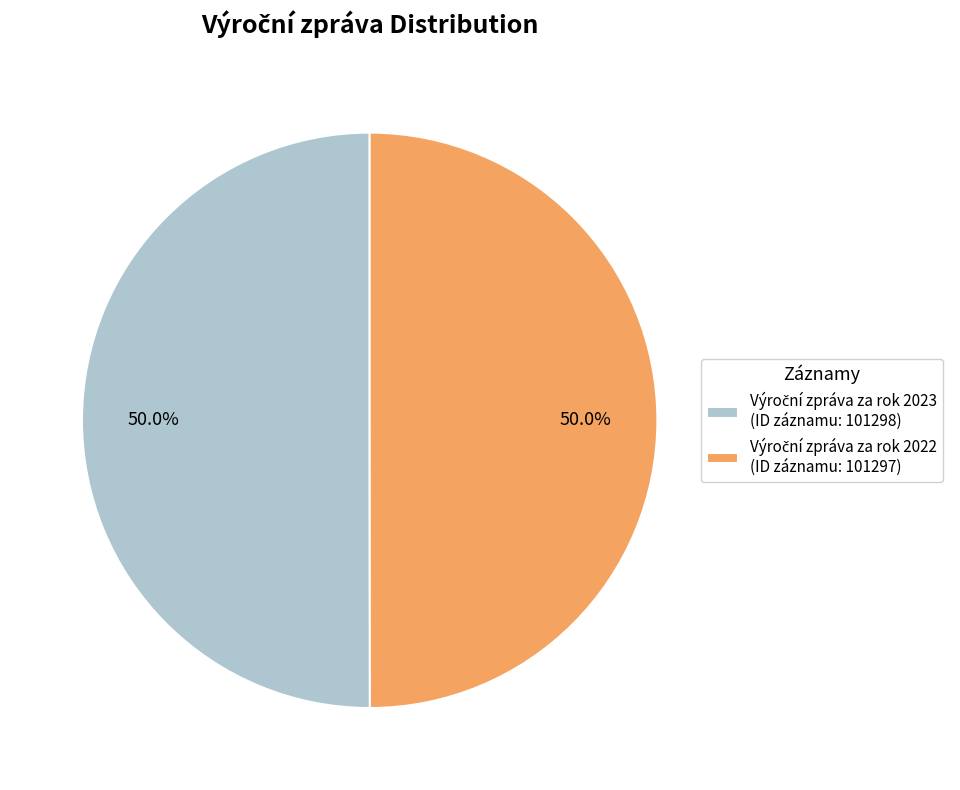

Count the number of slices in the pie.

2